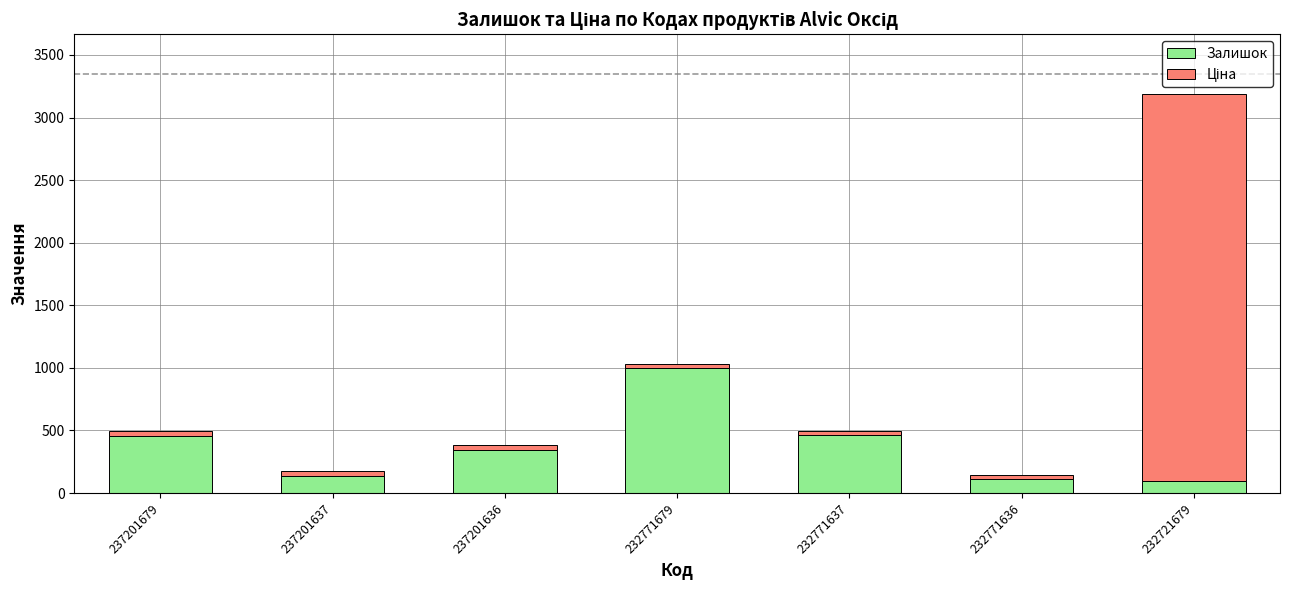

At which category is the sum across all series the highest?

232721679